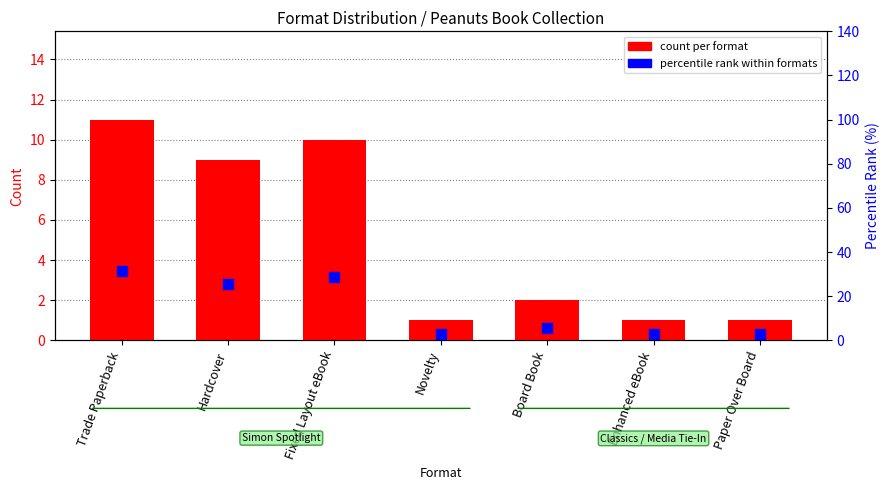

Which series has the largest total across all categories?

percentile rank within formats